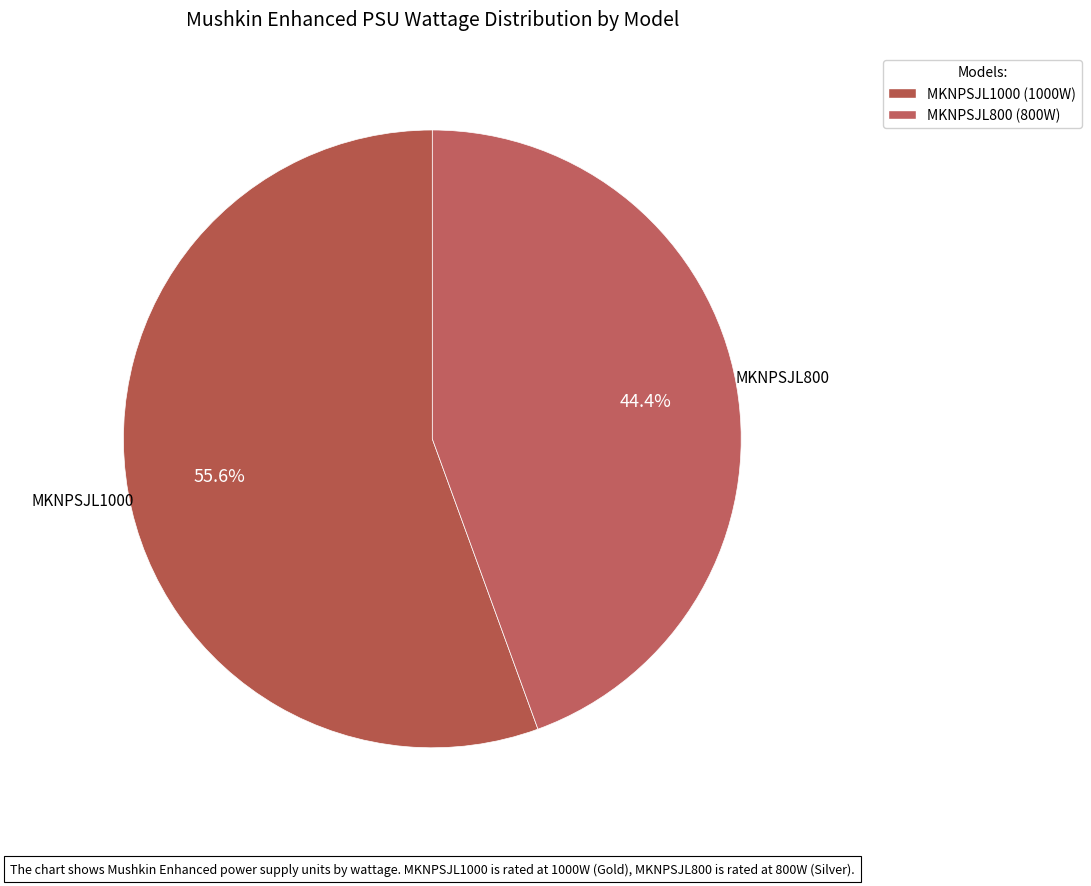

How many slices are in this pie chart?

2